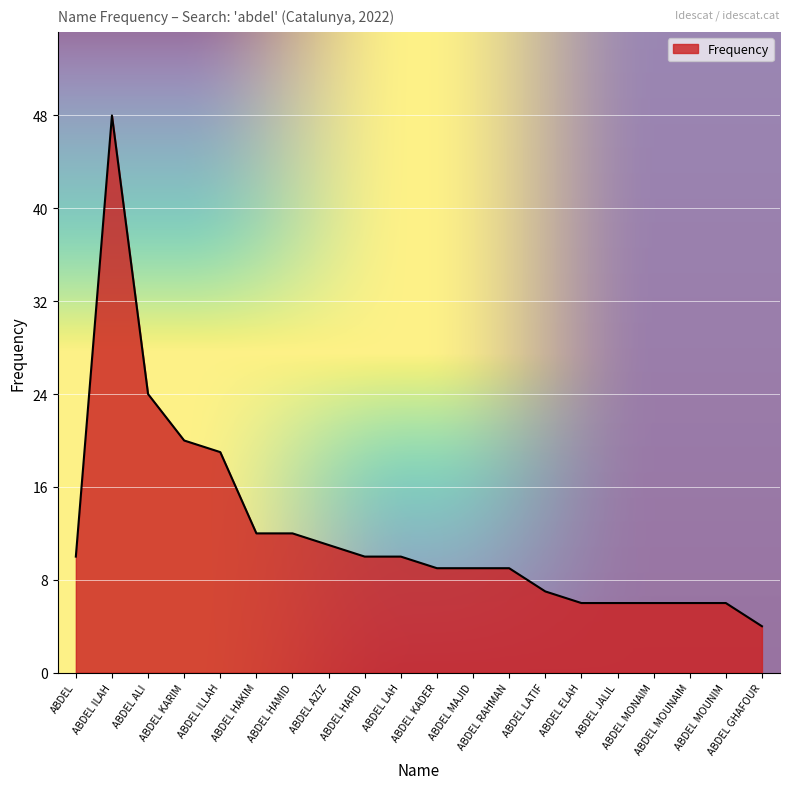

Where is the first local maximum?

ABDEL ILAH